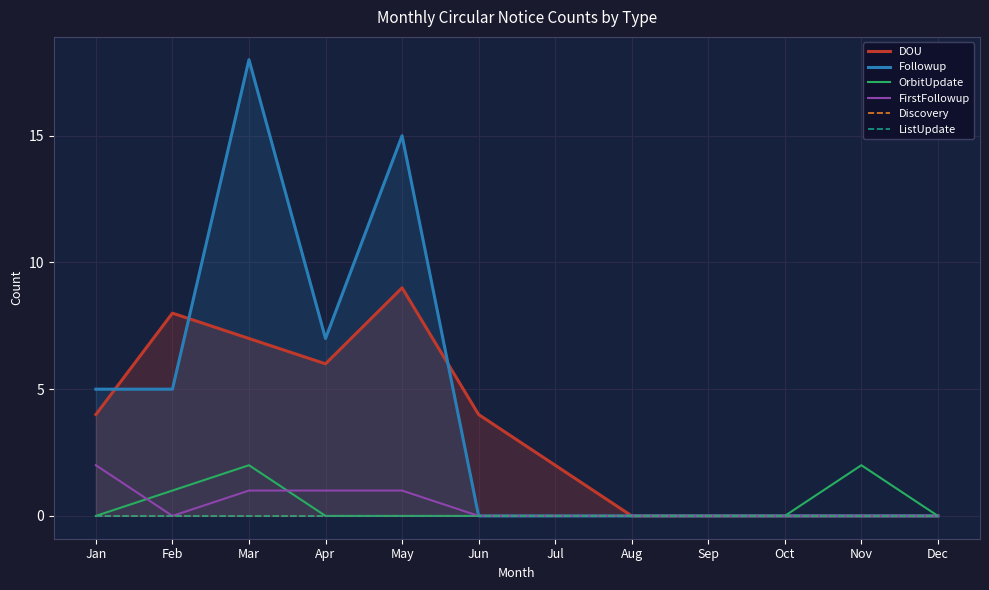

How many data points in DOU are above 4?

4